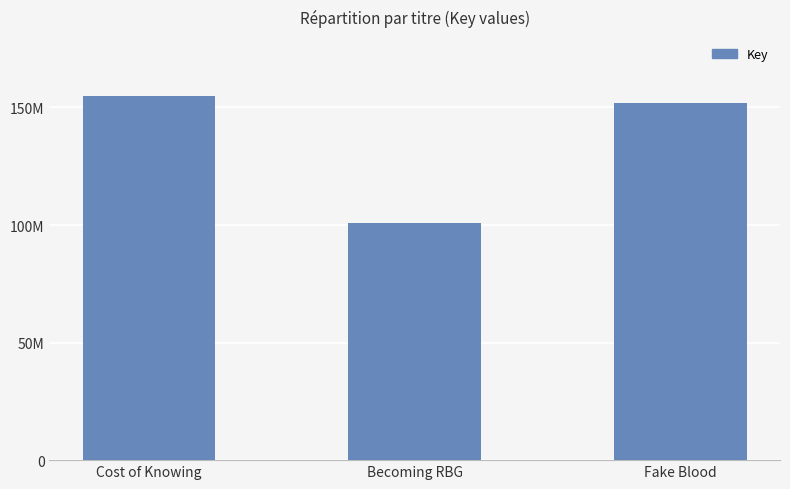

Are the bars grouped side by side (vs. stacked)?

No